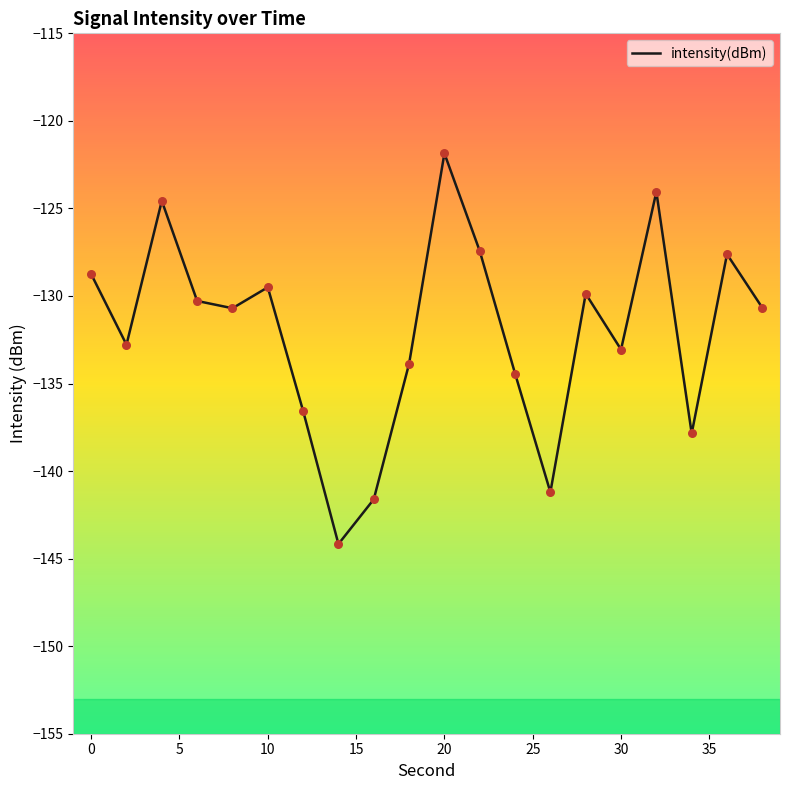

What is the difference between the maximum and minimum values?

22.3